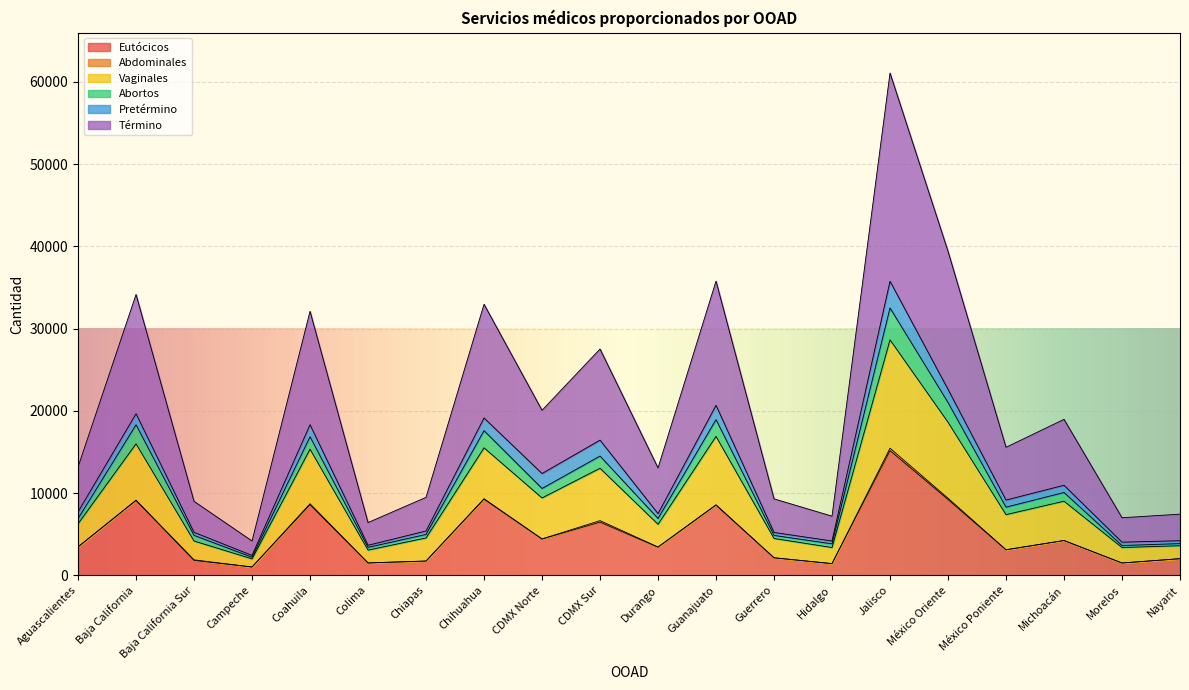

Which category has the highest value in the Eutócicos series?

Jalisco